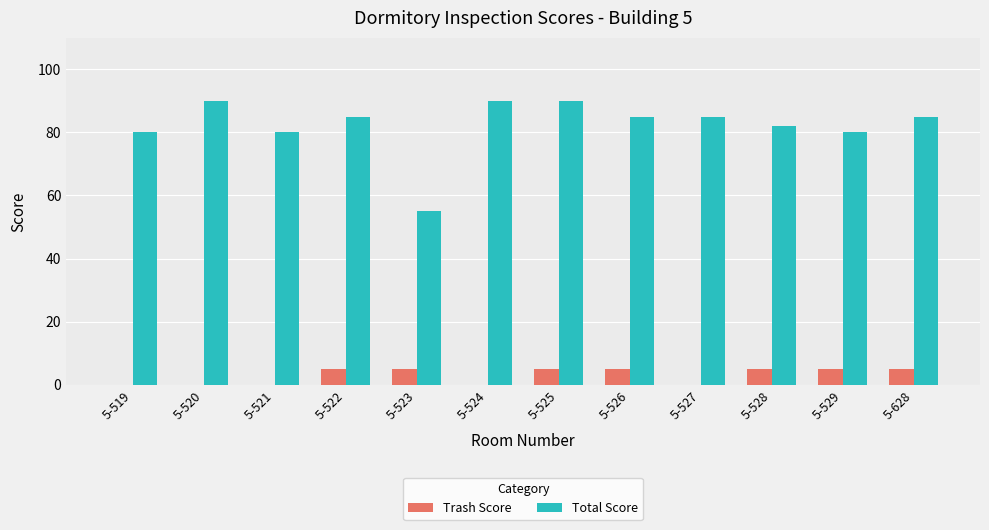

Which series has the widest spread of values?

Total Score